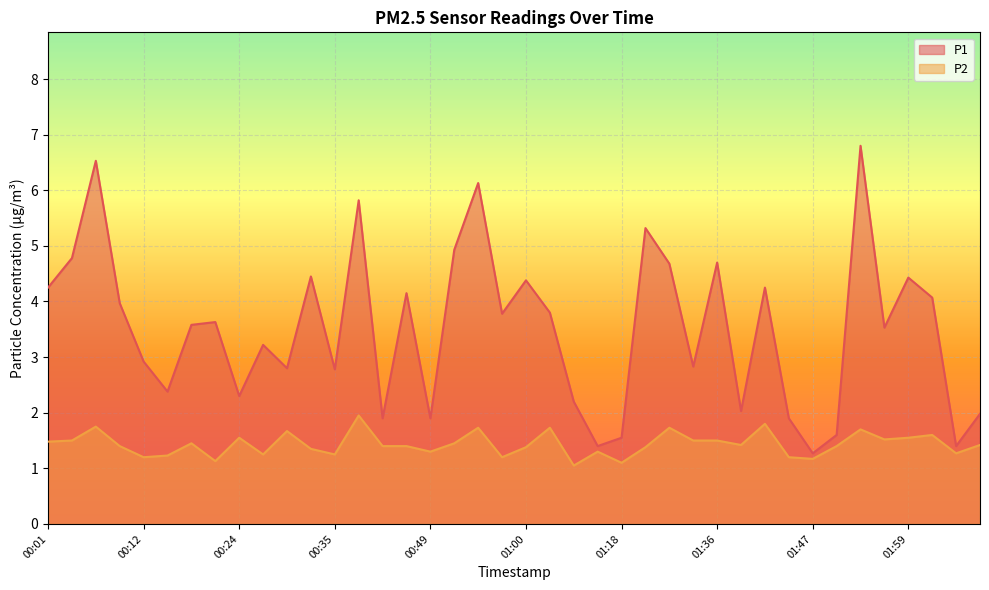

Does the chart display data point markers on the line(s)?

No